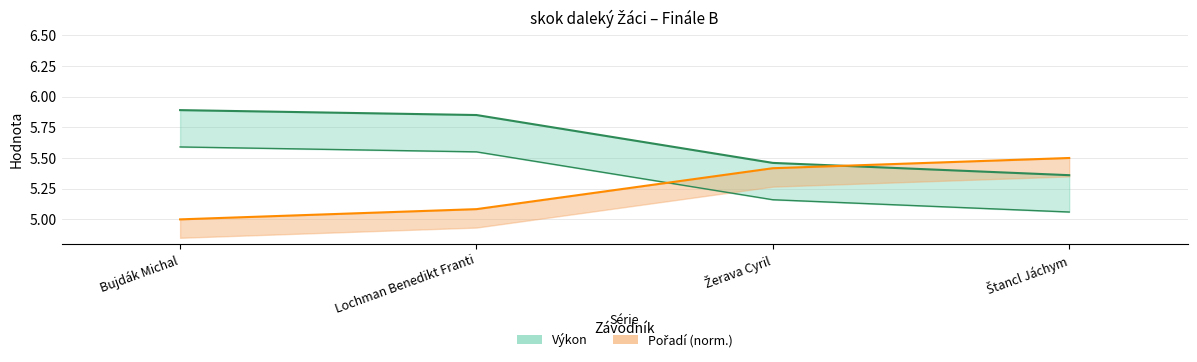

Reading left to right, transcribe all the data shown in this chart.

Pořadí: 5.0	5.1	5.4	5.5
Výkon: 5.9	5.8	5.5	5.4